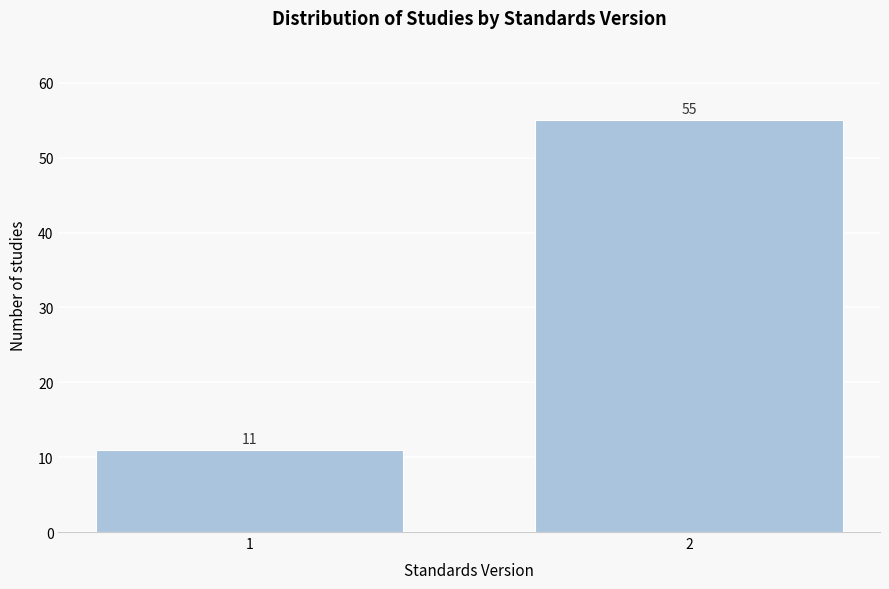

Reading right to left, list all the values displayed in this chart.

55	11